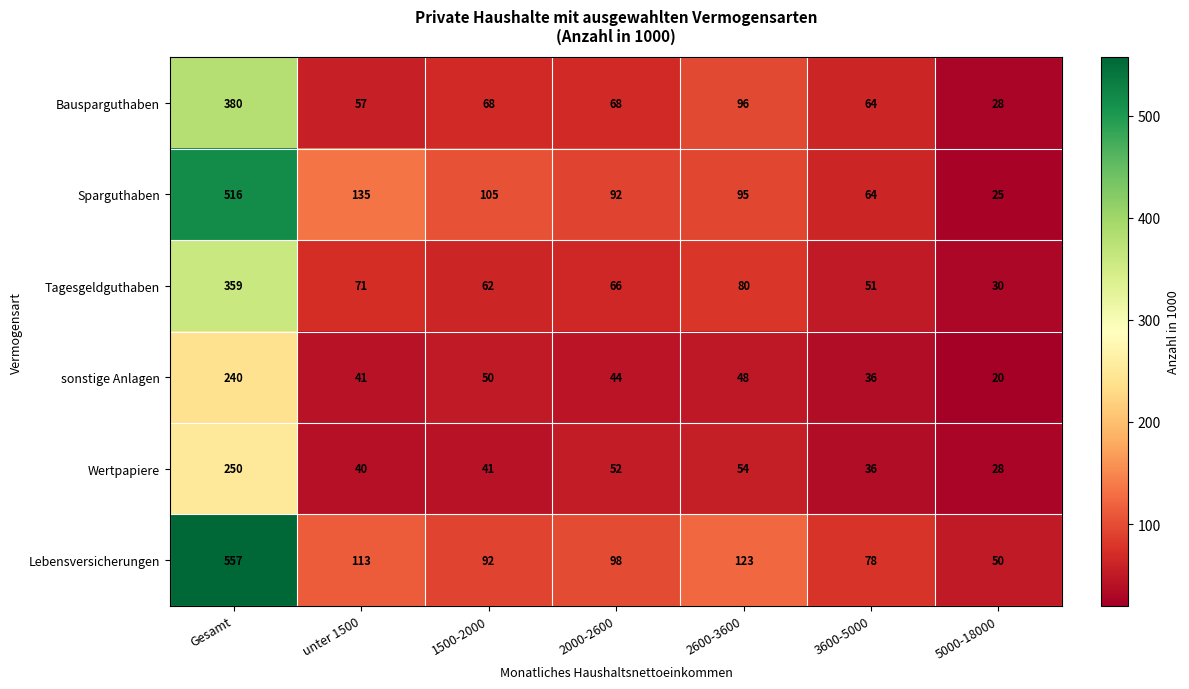

The value of Tagesgeldguthaben at 2600-3600 is 132. True or false?

False